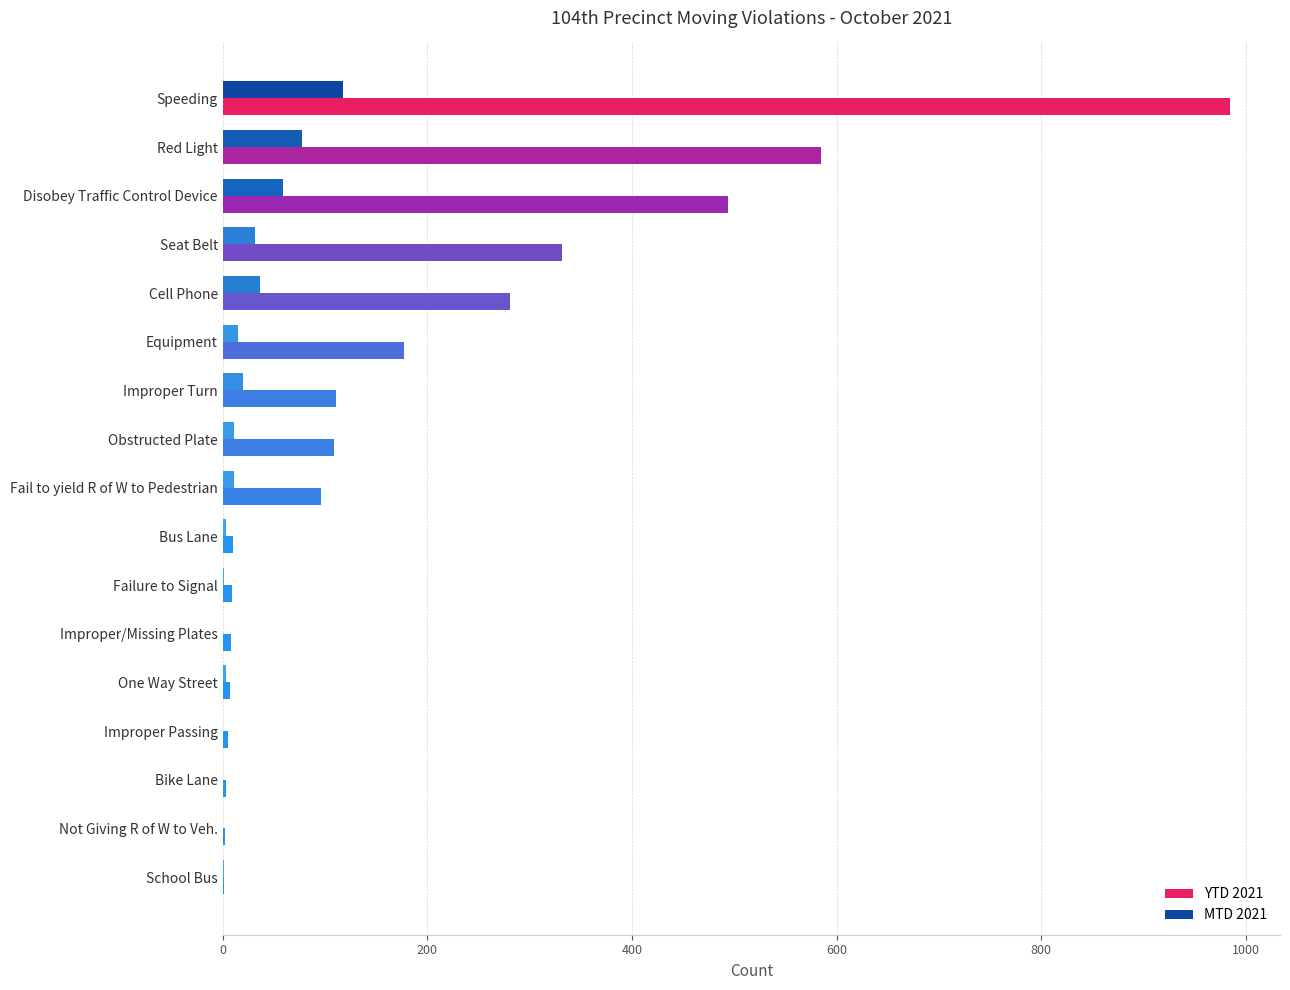

The value of MTD 2021 at Disobey Traffic Control Device is 96. True or false?

False